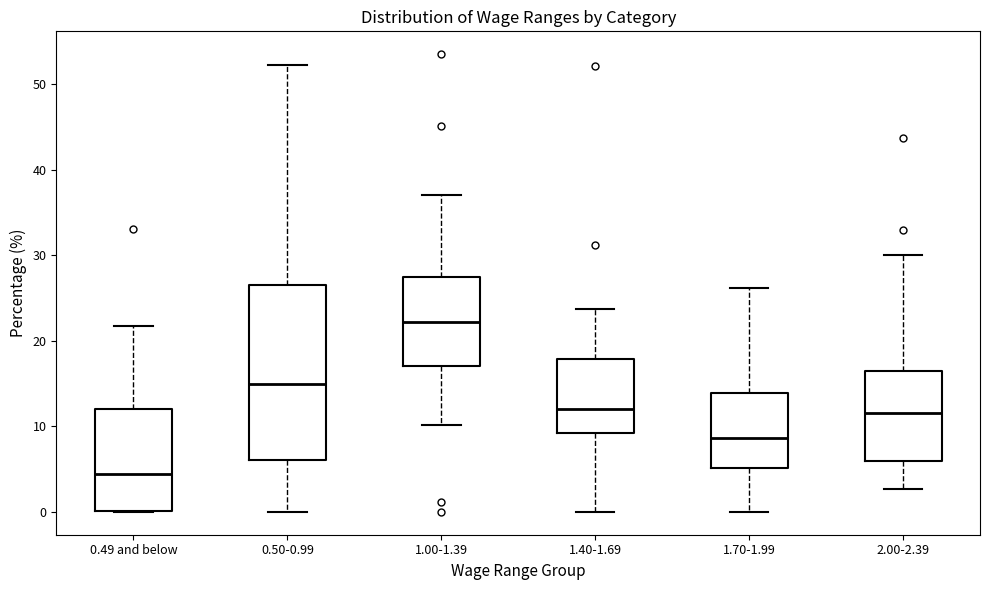

Reading left to right, transcribe this box plot: for each box, give where its median line is, the range the box spans, and where its two whiskers end, as read against the y-axis. The values are not printed on the chart, so give them approximately, as read against the axis.

0.49 and below: median 4, box 0 to 12, whiskers 0 to 22
0.50-0.99: median 15, box 6 to 27, whiskers 0 to 52
1.00-1.39: median 22, box 17 to 28, whiskers 10 to 37
1.40-1.69: median 12, box 9 to 18, whiskers 0 to 24
1.70-1.99: median 9, box 5 to 14, whiskers 0 to 26
2.00-2.39: median 12, box 6 to 16, whiskers 3 to 30